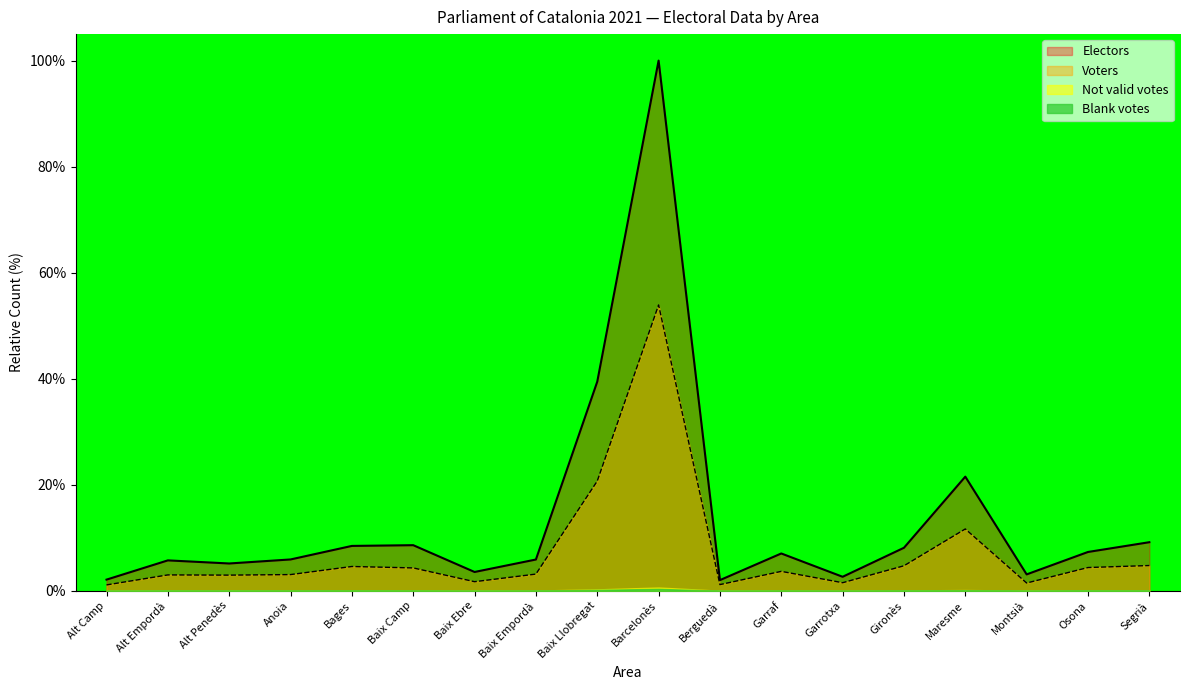

What is the maximum value shown in the chart?

100.0